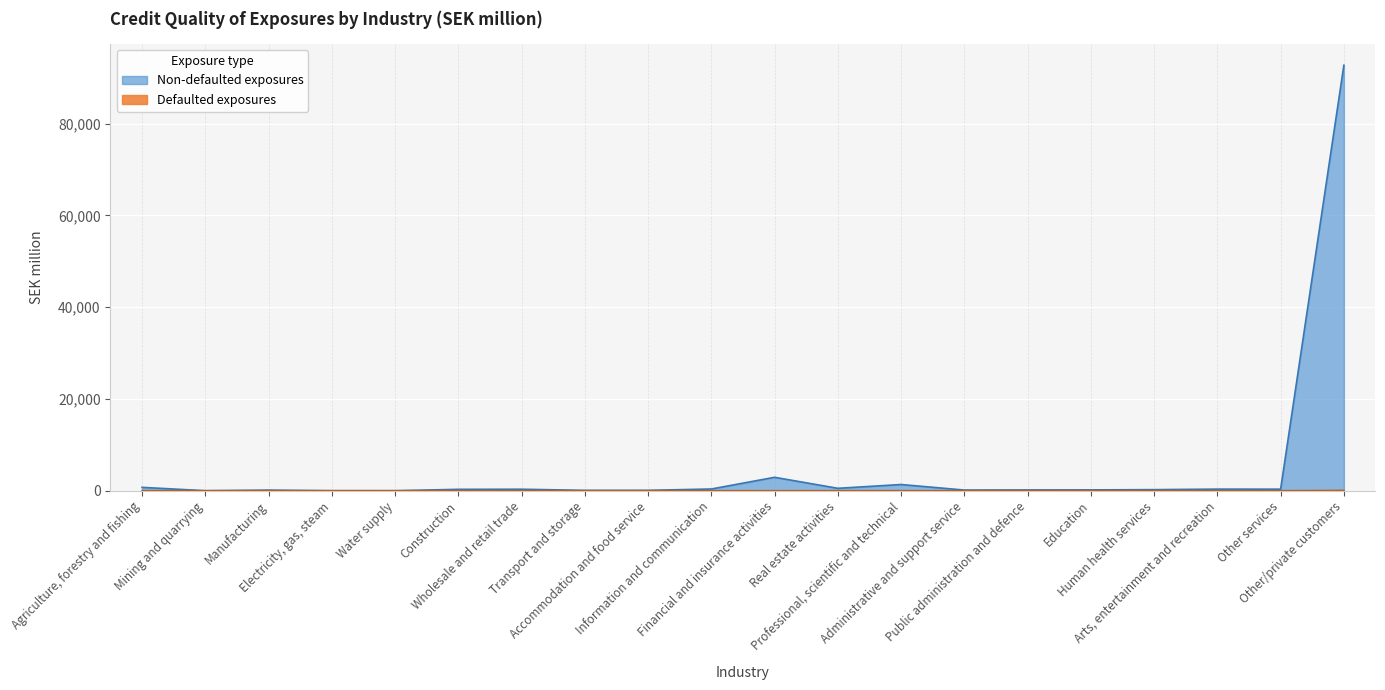

True or false: Defaulted exposures has a value of 36 at Real estate activities.

False